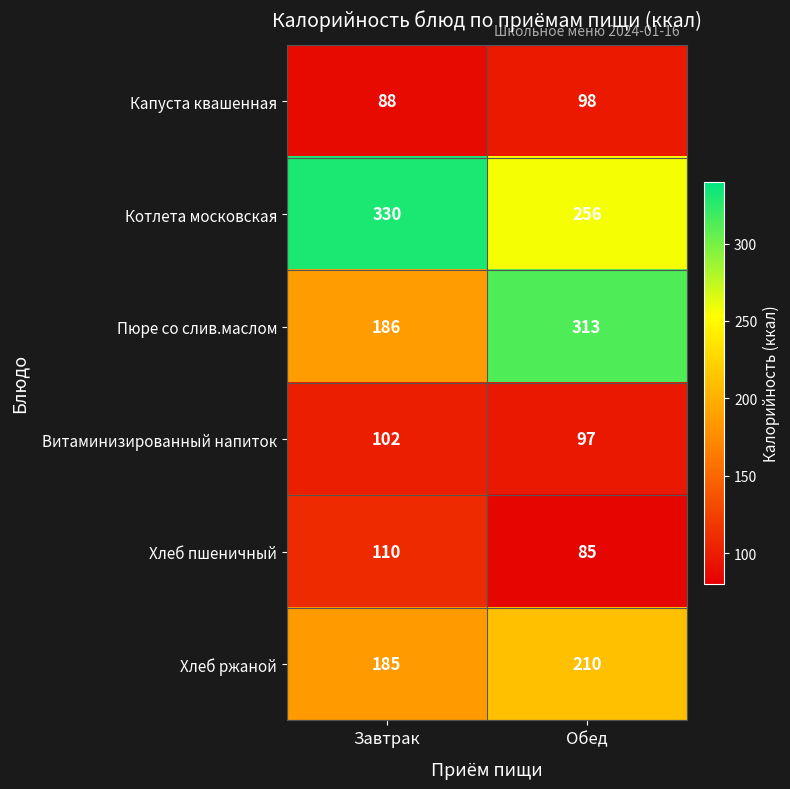

Rank the series by their maximum value, from highest to lowest.

Котлета московская, Пюре со слив.маслом, Хлеб ржаной, Хлеб пшеничный, Витаминизированный напиток, Капуста квашенная